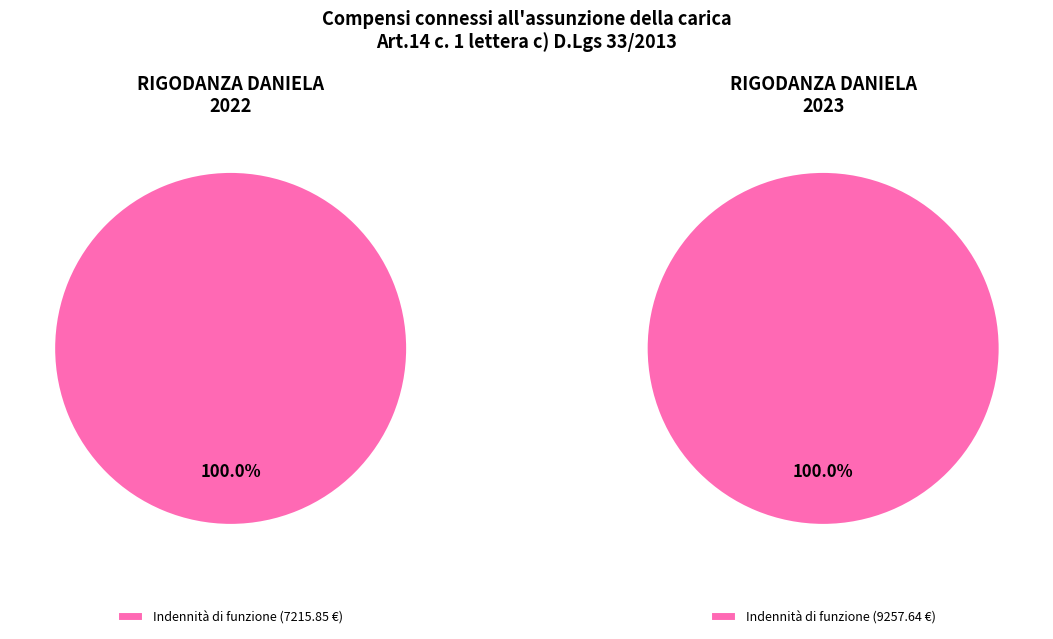

Does any single category account for the majority?

Yes